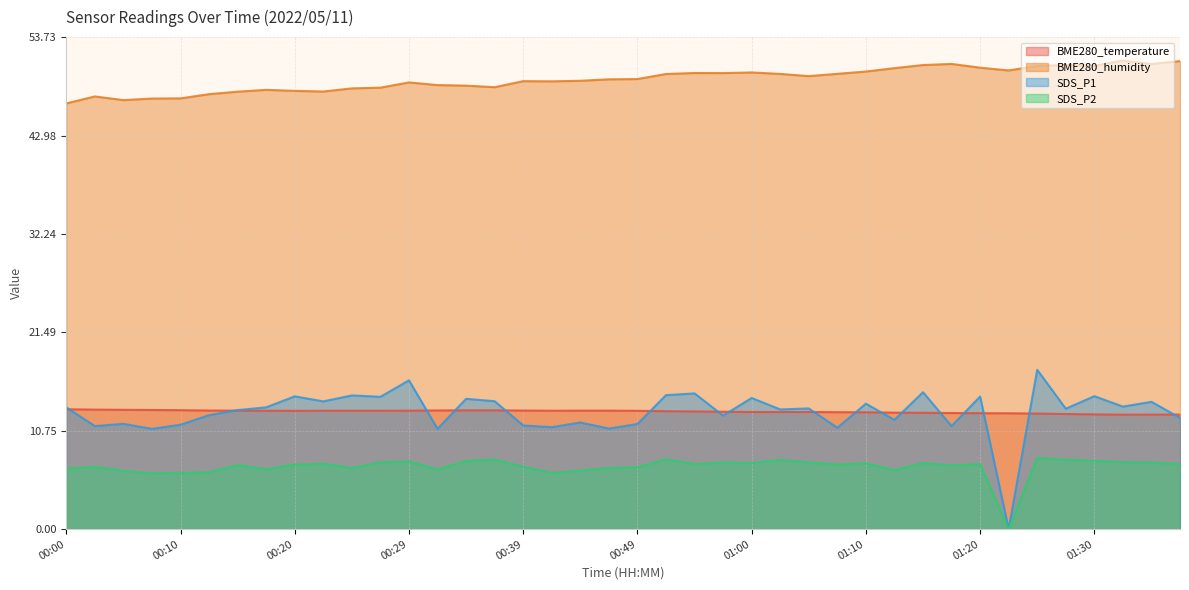

True or false: SDS_P2 and BME280_temperature cross at least once.

False